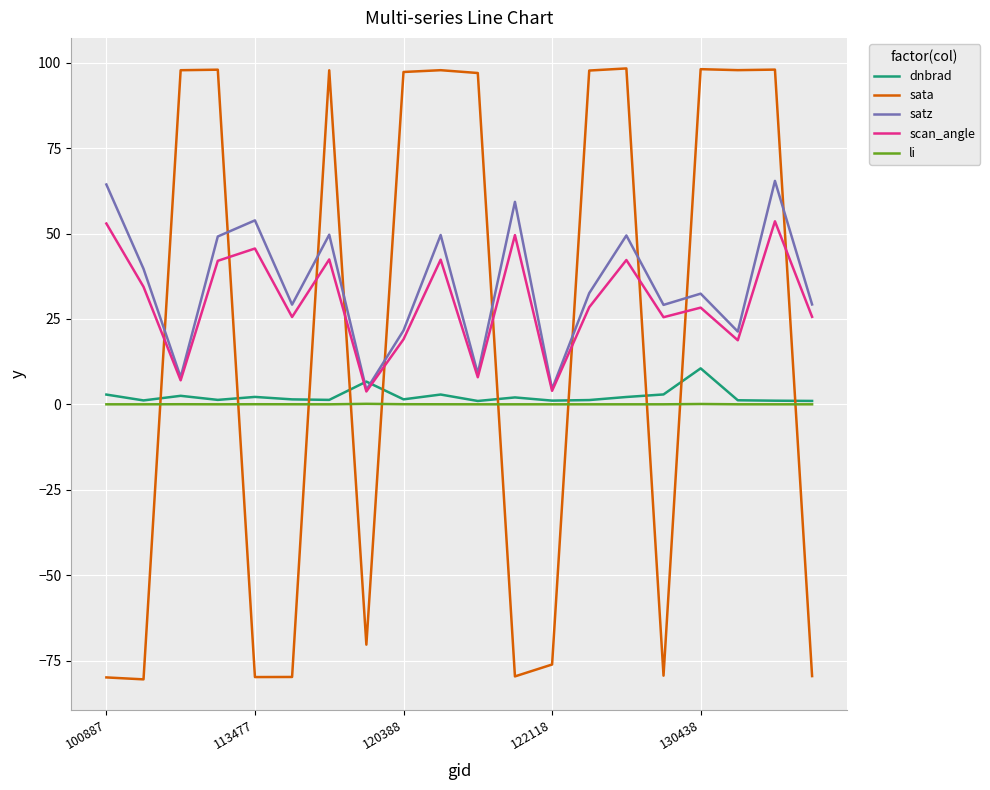

What is the greatest value displayed?

98.3